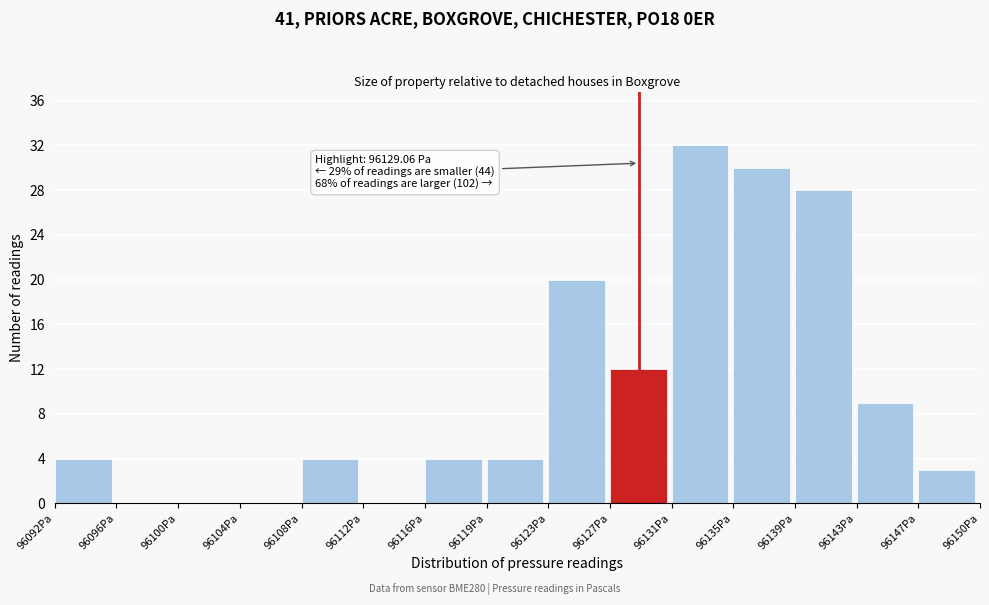

Which range on the x-axis has the tallest bar?

96131.0 to 96135.0